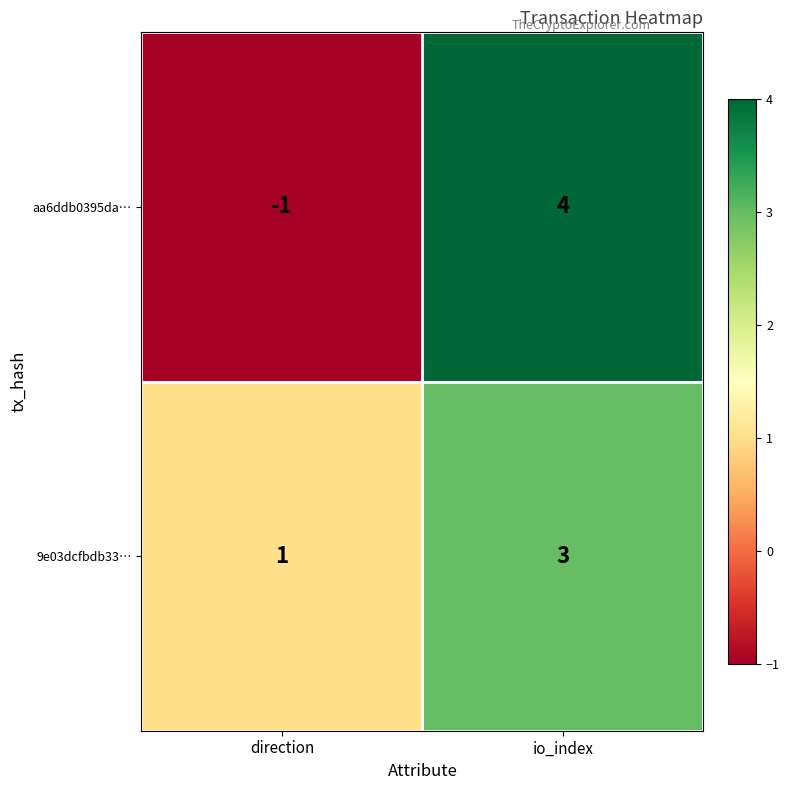

Which series changed the most between direction and io_index?

aa6ddb0395da…